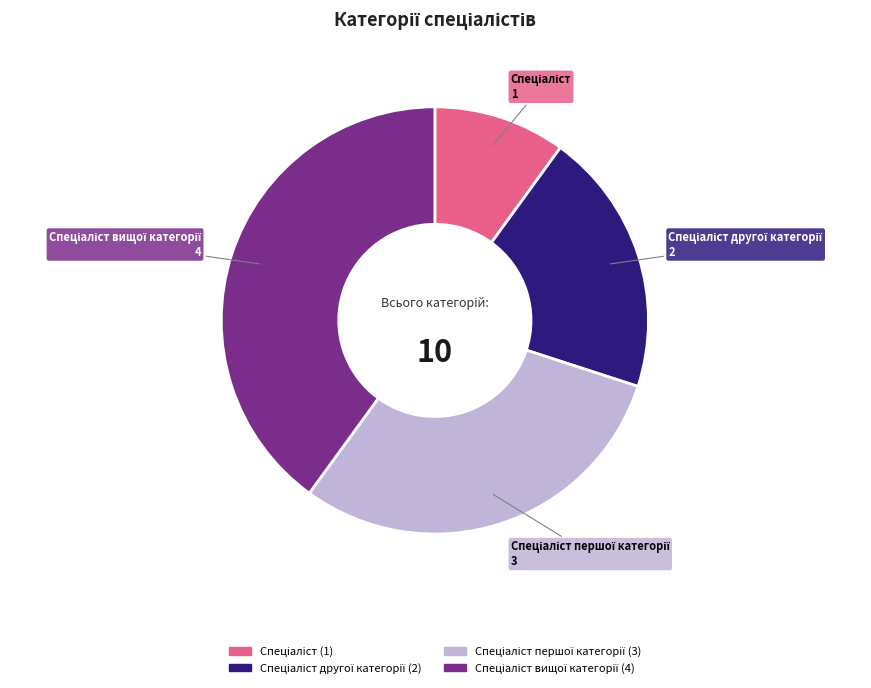

Does any single category account for the majority?

No